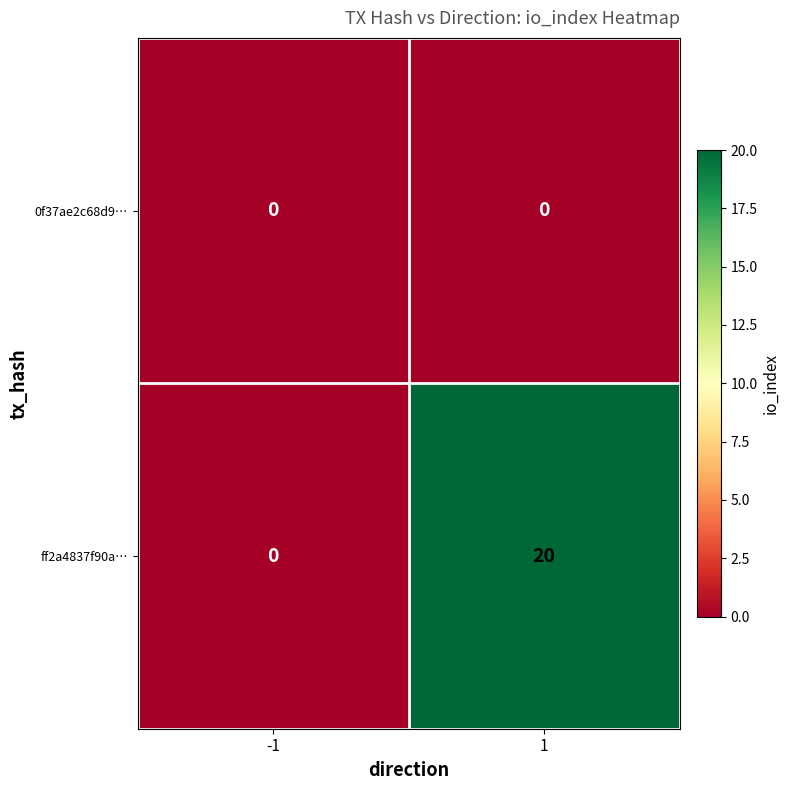

Reading right to left, list all the values displayed in this chart.

0f37ae2c68d9…: 0	0
ff2a4837f90a…: 20	0